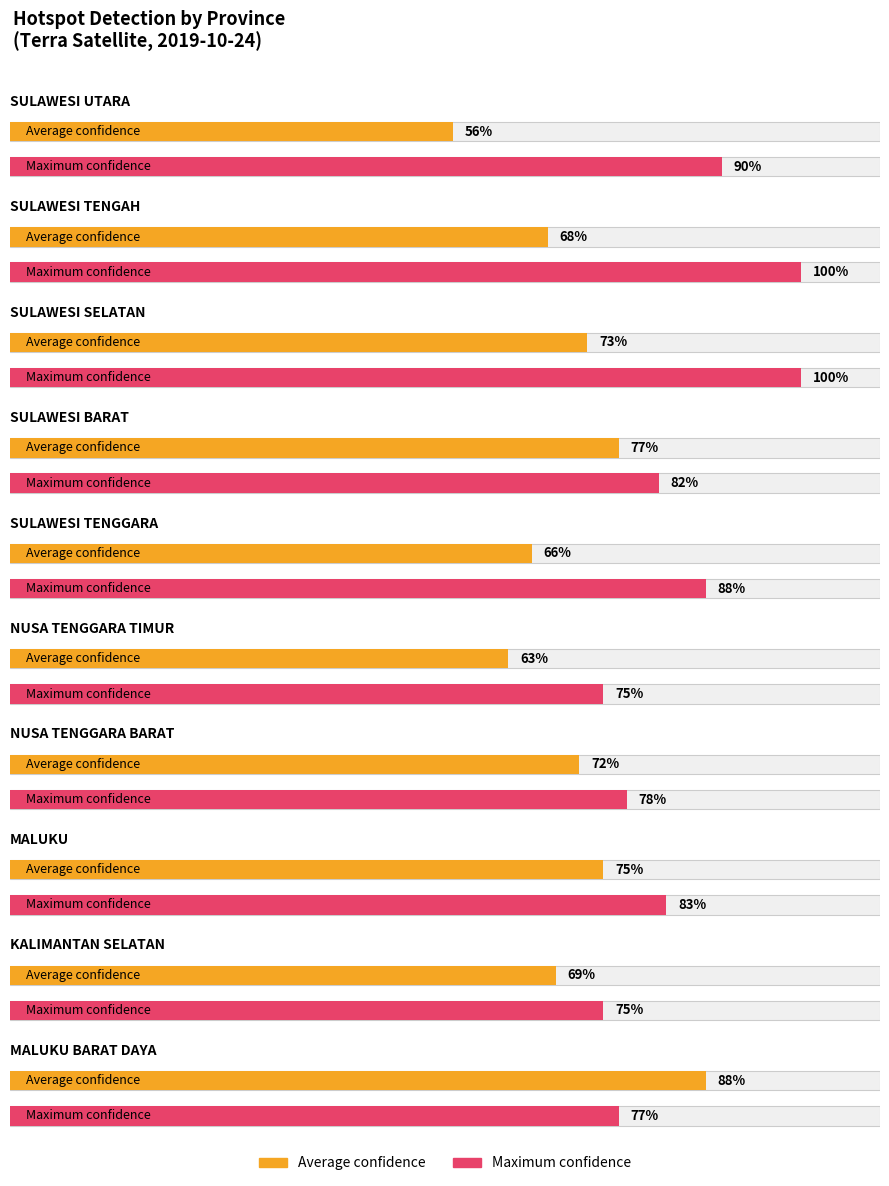

What is the difference between the second highest and minimum values in the Maximum confidence series?

25